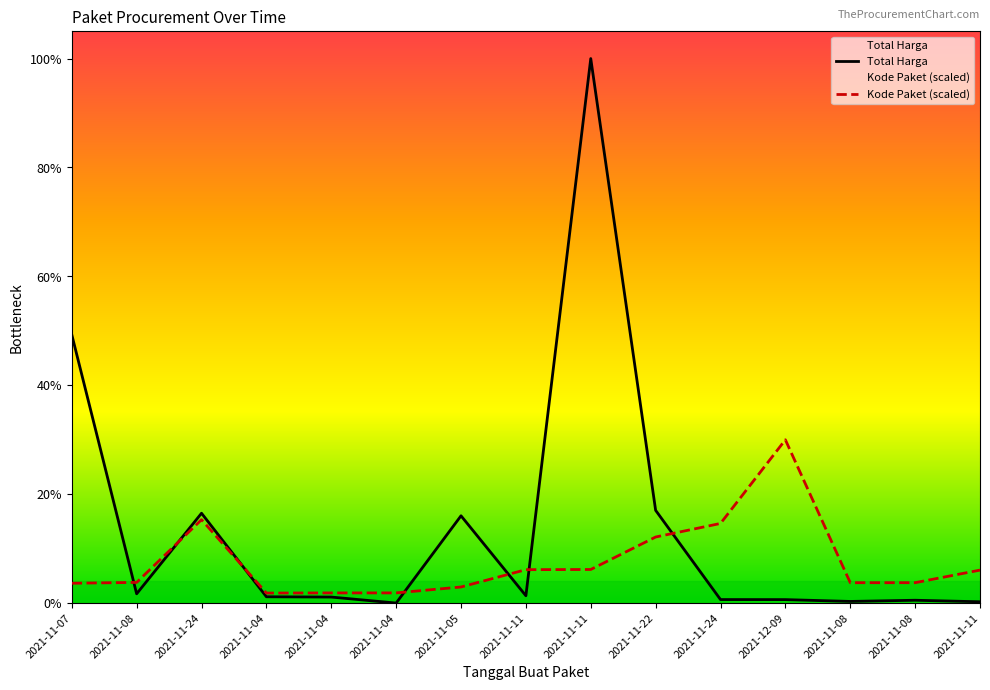

Reading left to right, what are all the values shown in this chart?

Total Harga: 1425867900.0	49730040.0	477600000.0	34000000.0	32441200.0	577875.0	464002100.0	39440000.0	2892122000.0	493000000.0	19175000.0	18900000.0	9180000.0	15513960.0	7401240.0
Kode Paket (scaled): 105865056.4	110181969.5	443352007.5	53678234.1	54408207.7	54546651.0	85910346.0	177905903.3	178875006.2	351306107.2	423378418.4	867636600.0	108690557.9	108759779.5	175514610.3